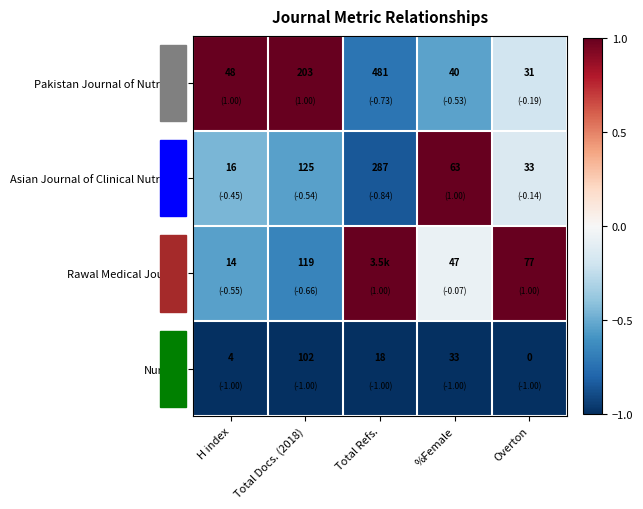

What is the maximum value for Nurture?

102